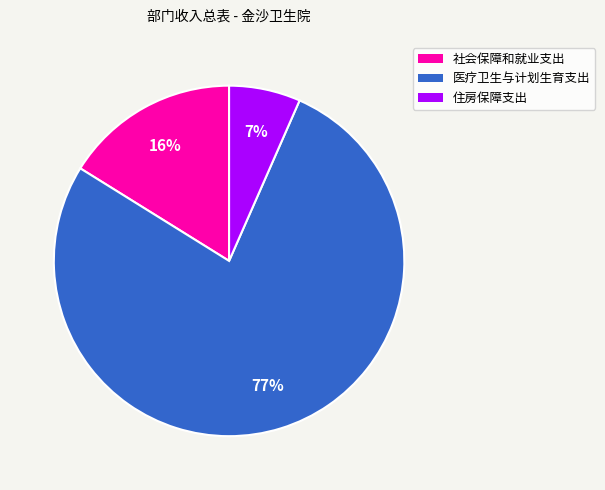

To the nearest percent, what is the combined percentage of 社会保障和就业支出 and 住房保障支出?

23%